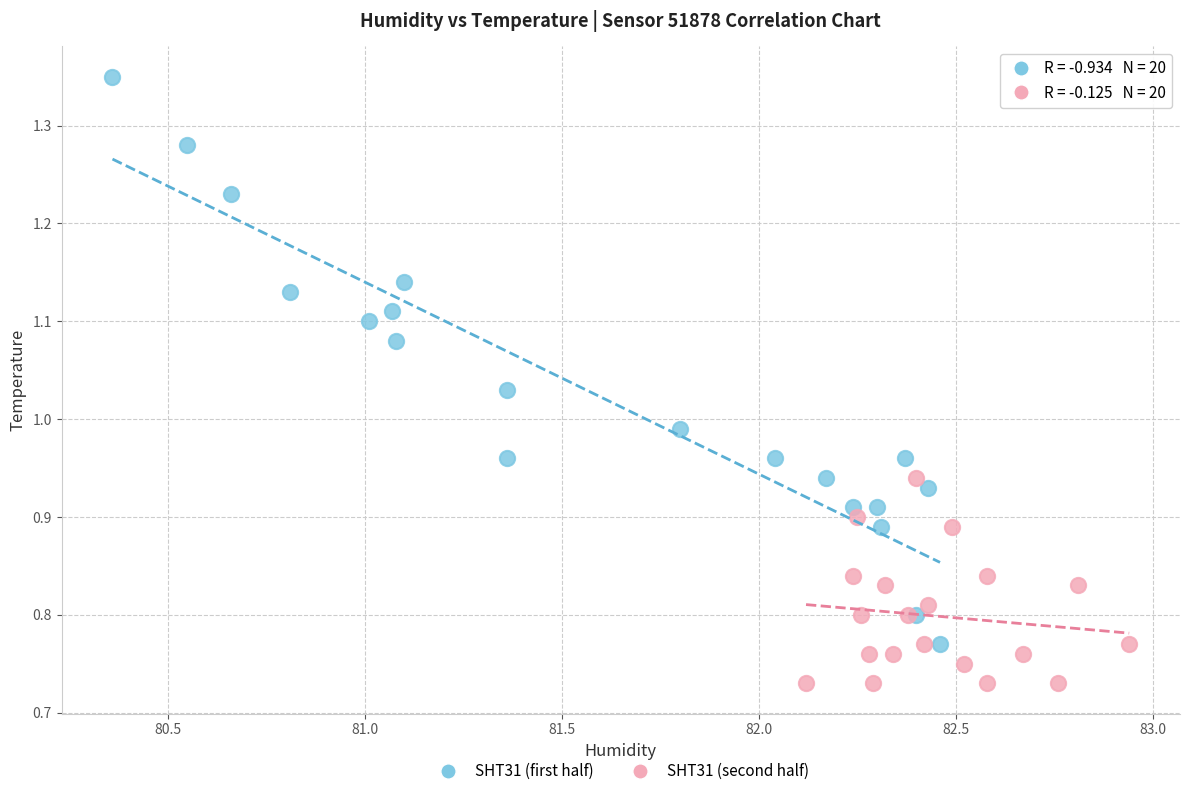

Which series has the largest Y range (max minus min)?

SHT31 (first half)